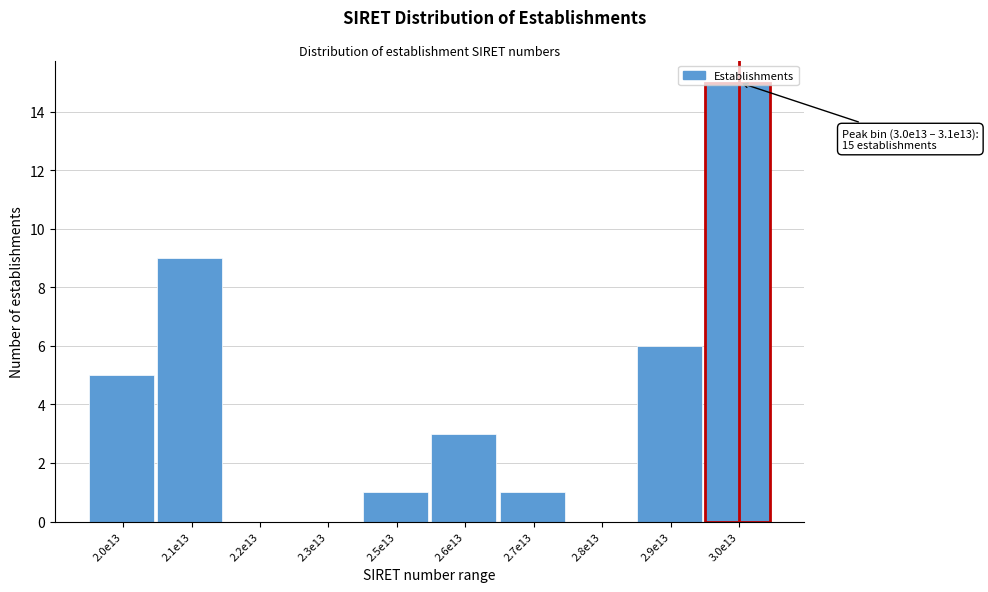

Approximately how many times larger is the value at 2.0e13 compared to 3.0e13?

0.3